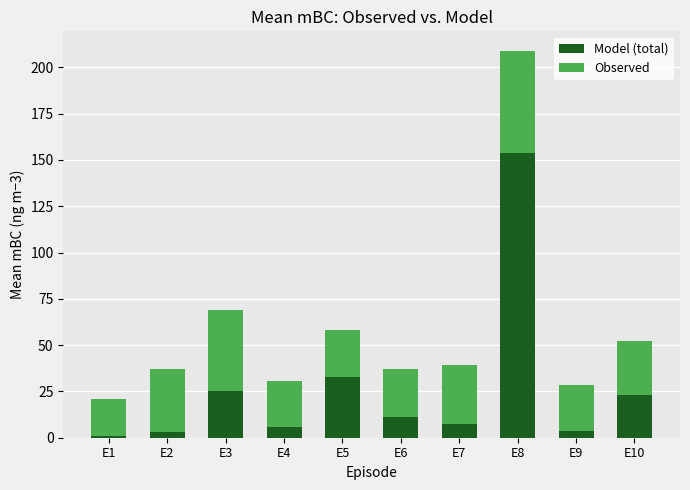

What is the total value across all series at E8?

209.0